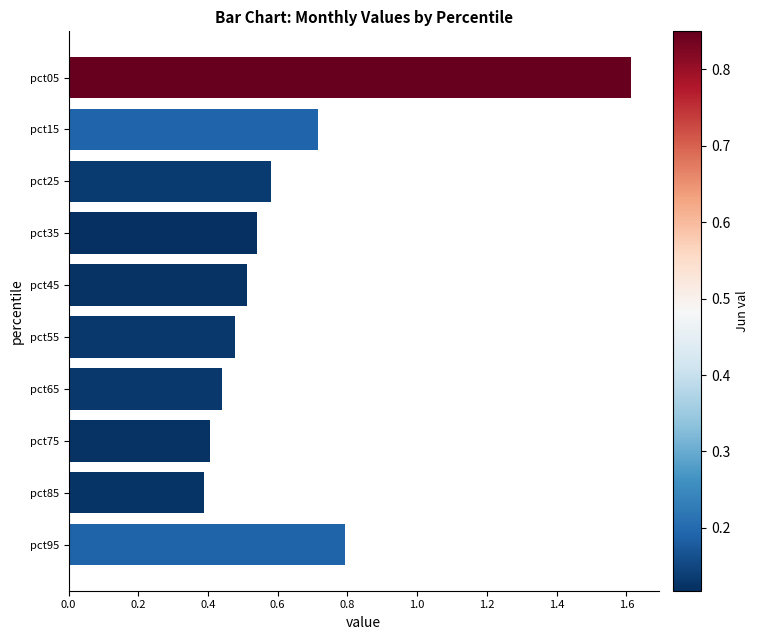

What is the value of the 10th bar from the top?

0.8